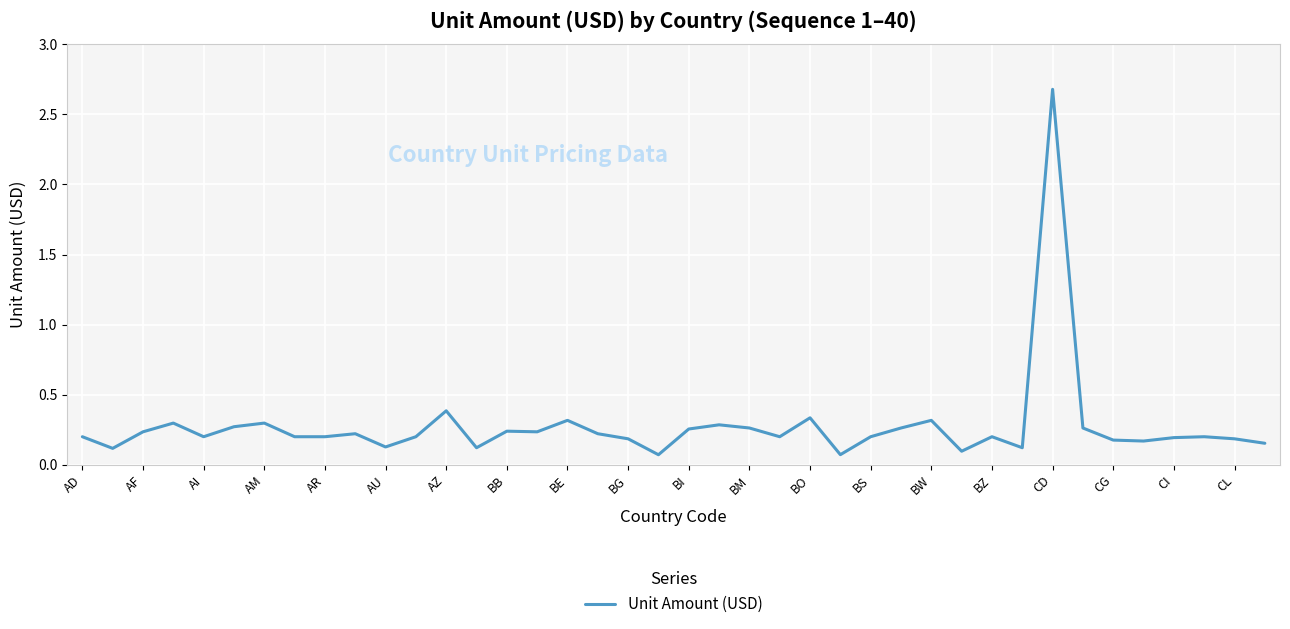

How many series are shown in this chart?

1